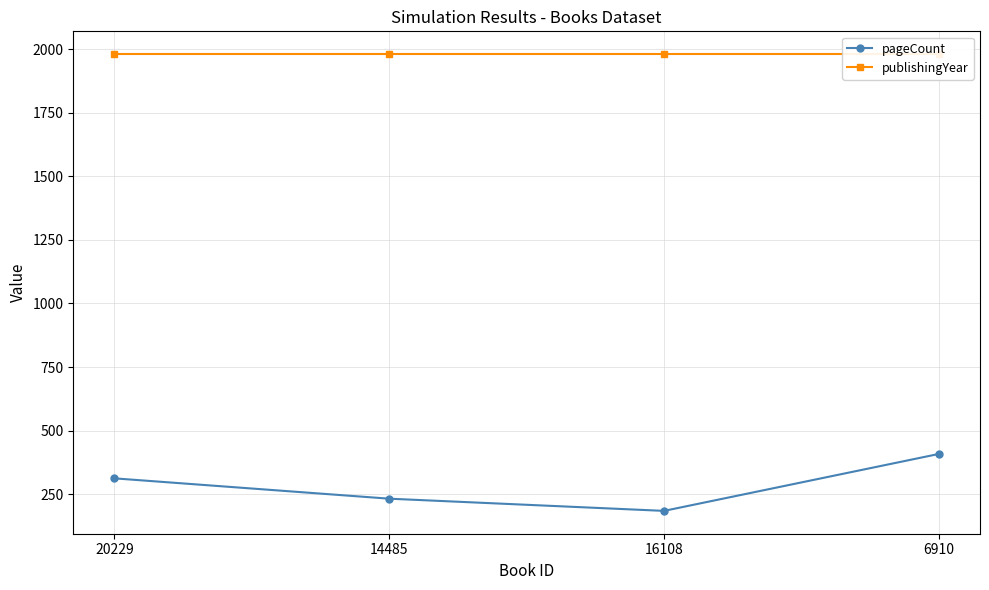

What is the average value of the pageCount series?

284